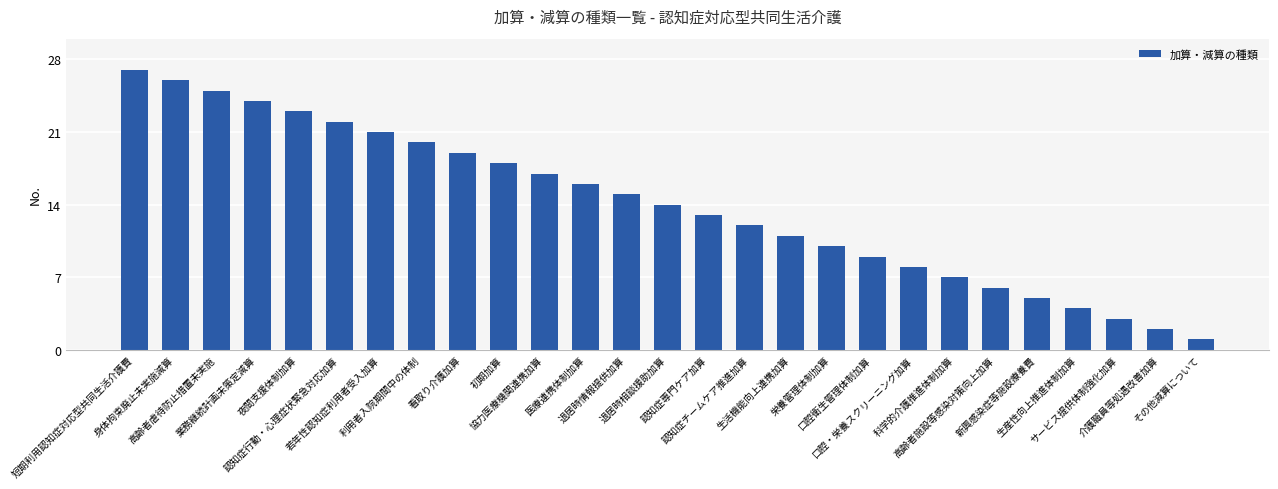

What is the smallest value displayed?

1